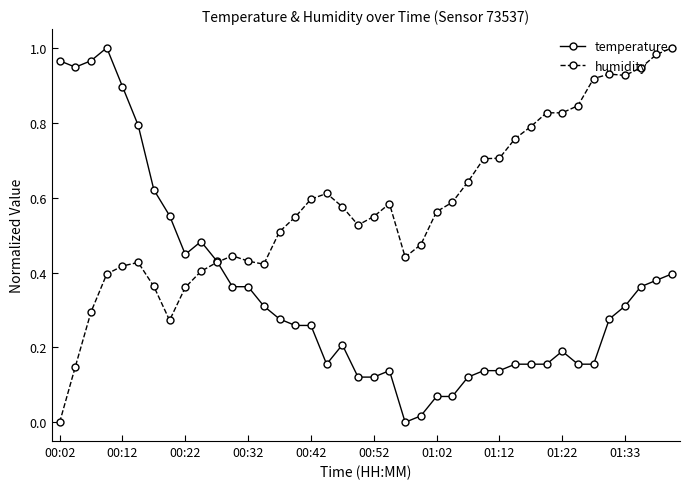

Which series has the largest total across all categories?

humidity